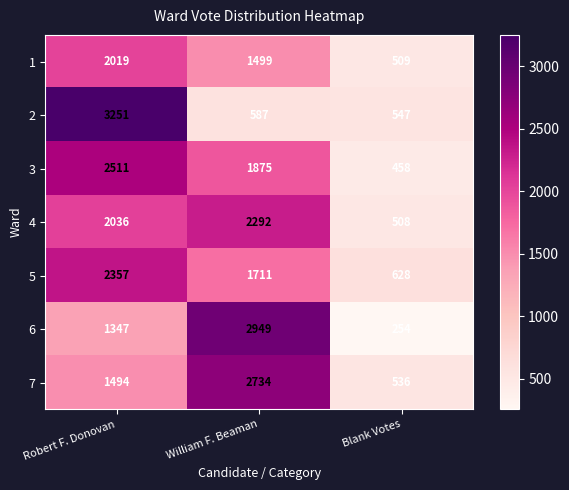

Rank the series at Blank Votes from lowest to highest value.

6, 3, 4, 1, 7, 2, 5